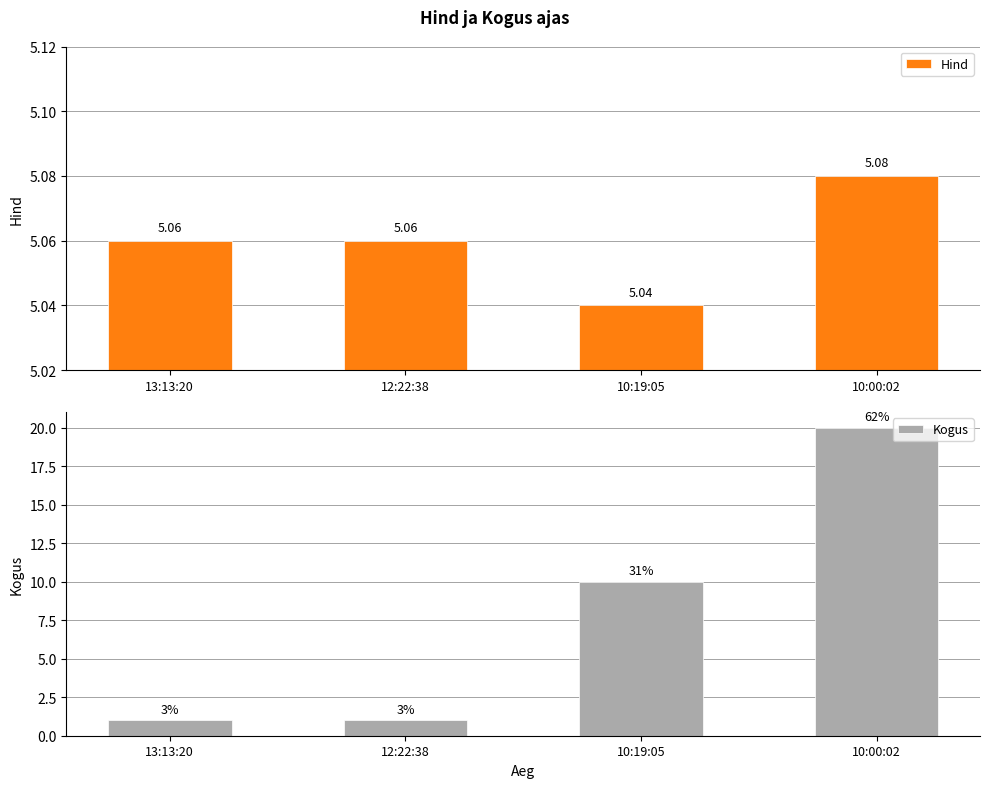

Which label corresponds to the largest value in the chart?

10:00:02